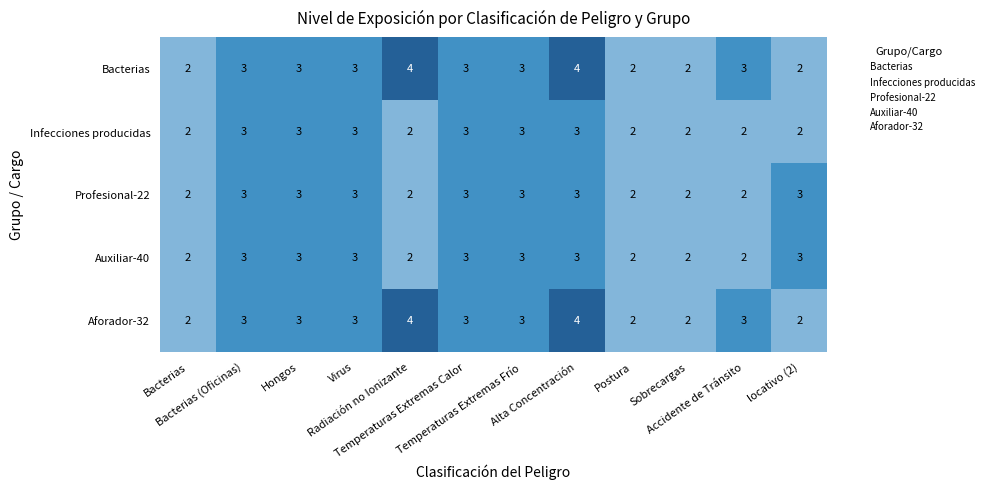

What is the sum of all Auxiliar-40 values?

31